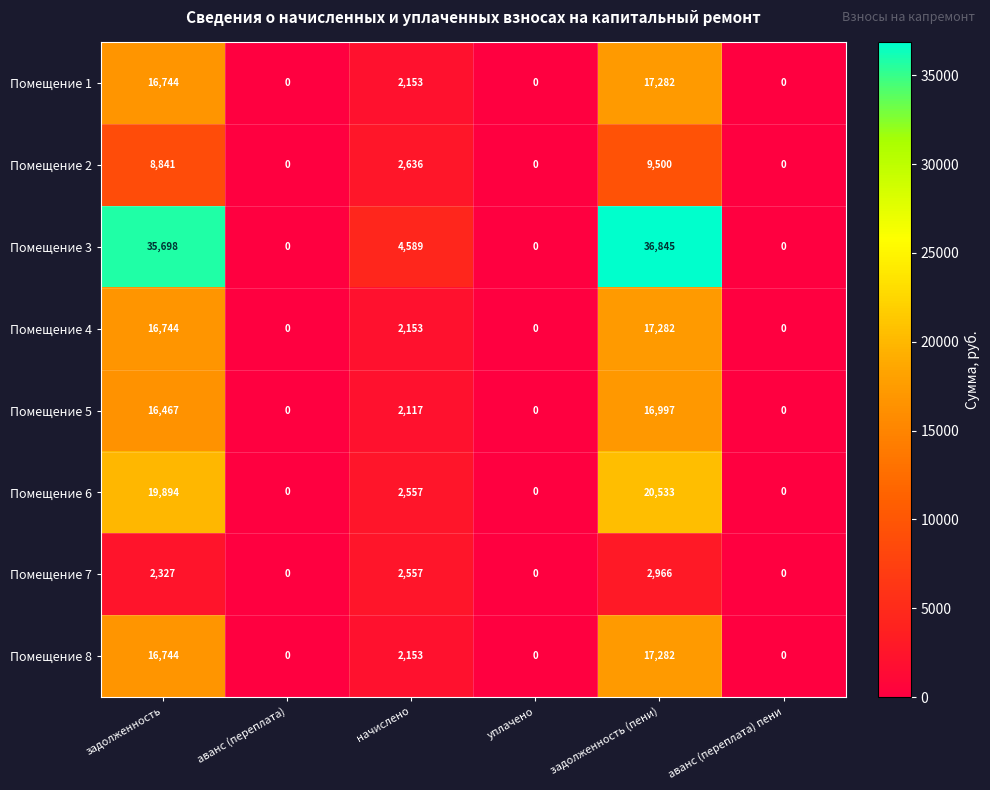

Which series has the largest range (max minus min)?

Помещение 3